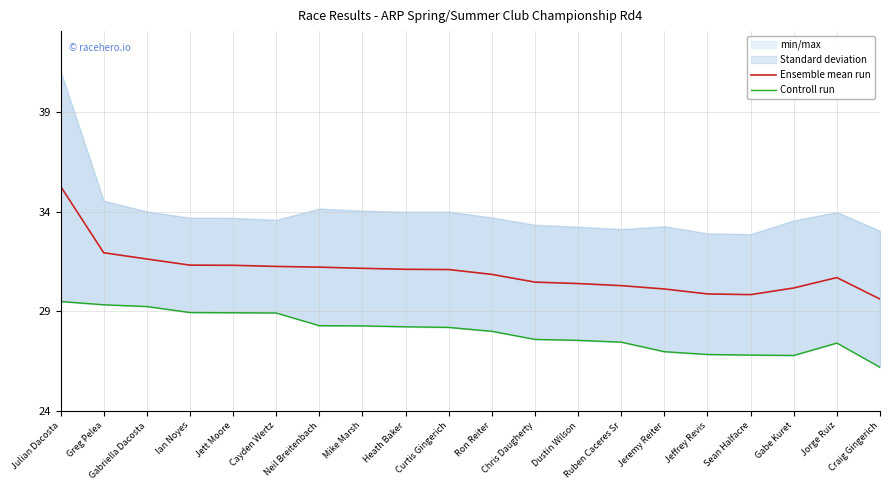

Which has a higher value, Dustin Wilson or Ron Reiter?

Ron Reiter